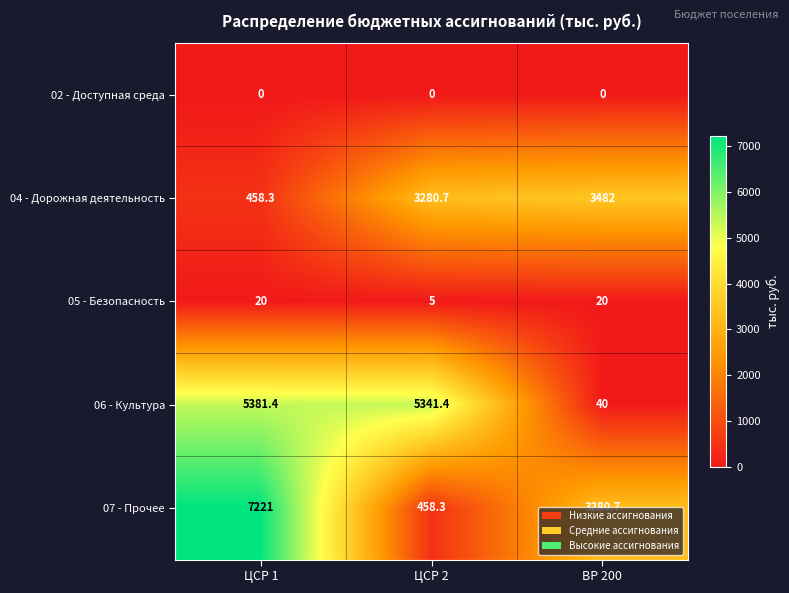

What is the sum of the 04 - Дорожная деятельность values at ЦСР 2 and ВР 200?

6762.7